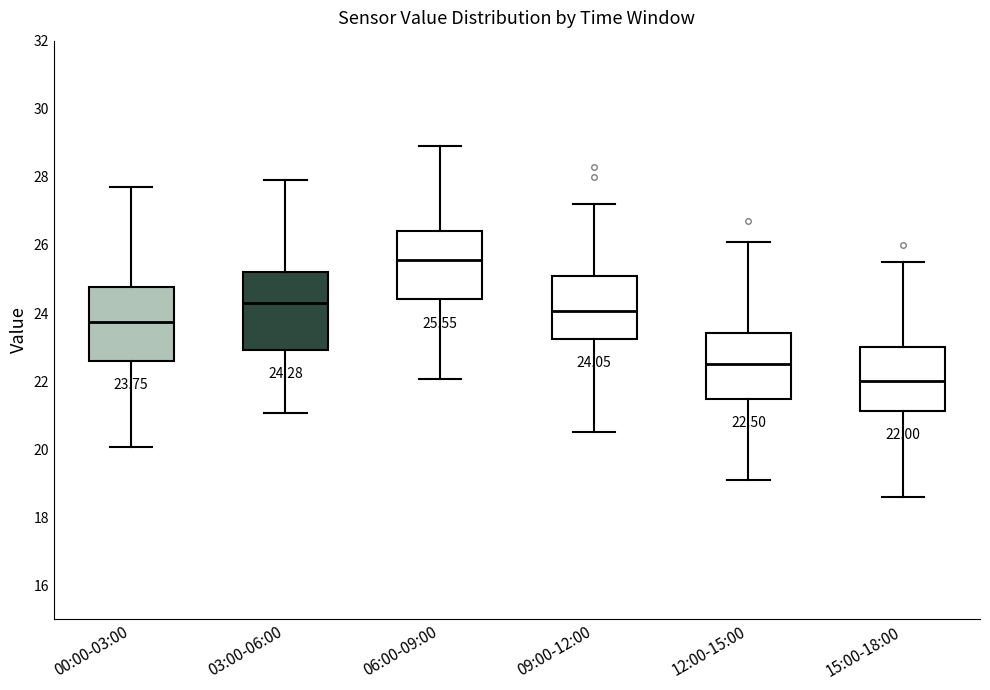

Which box has the highest median line?

06:00-09:00